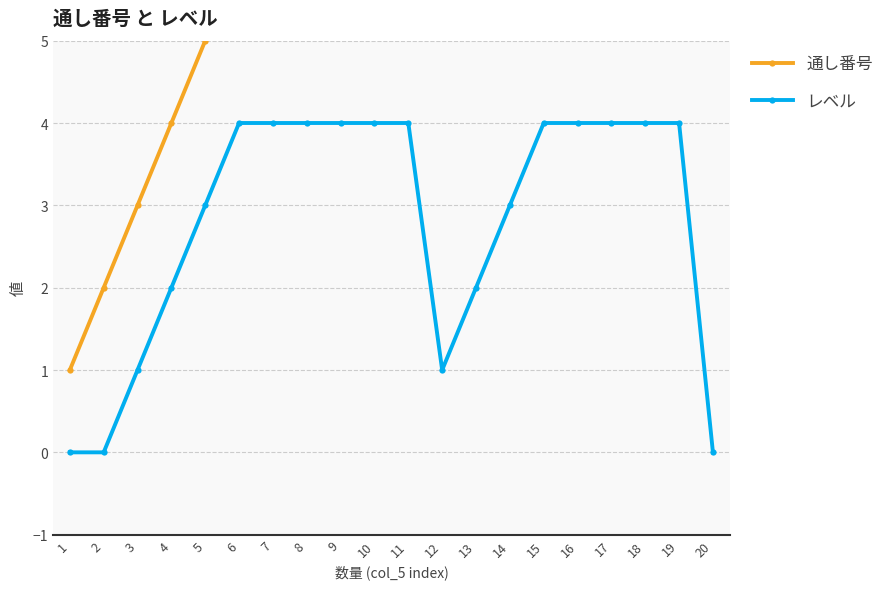

How many distinct data groups are displayed?

2